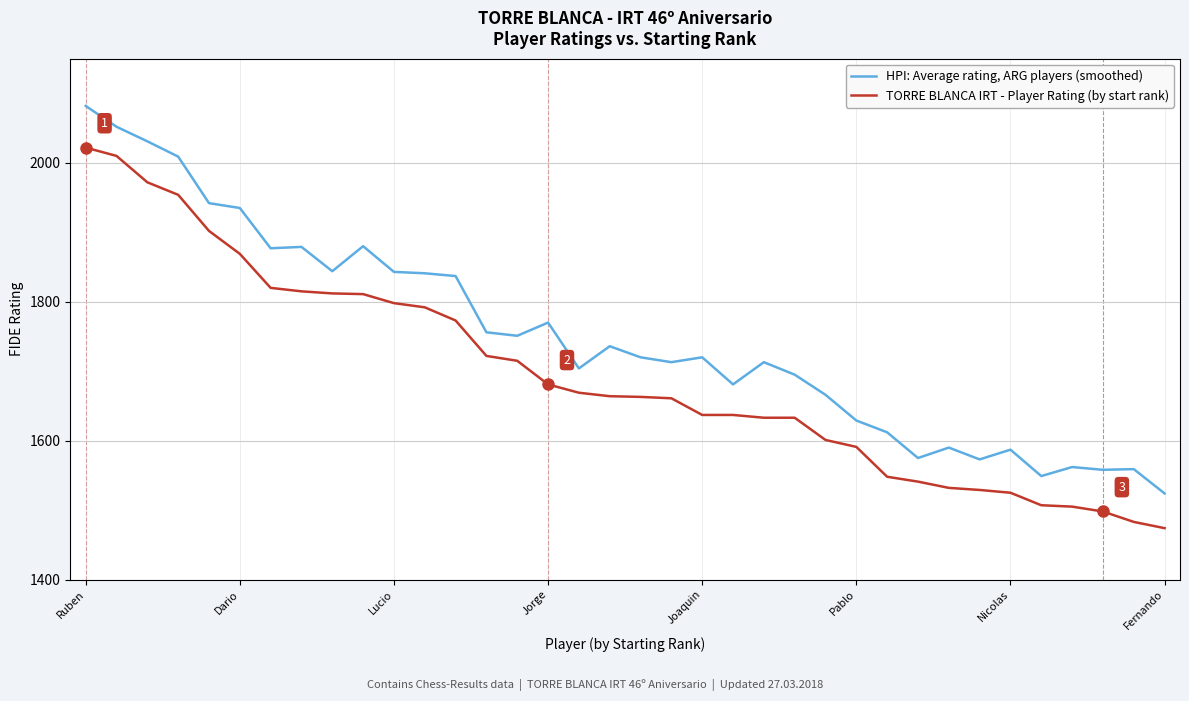

What are all the series names shown in the legend?

HPI: Average rating, ARG players (smoothed), TORRE BLANCA IRT - Player Rating (by start rank)